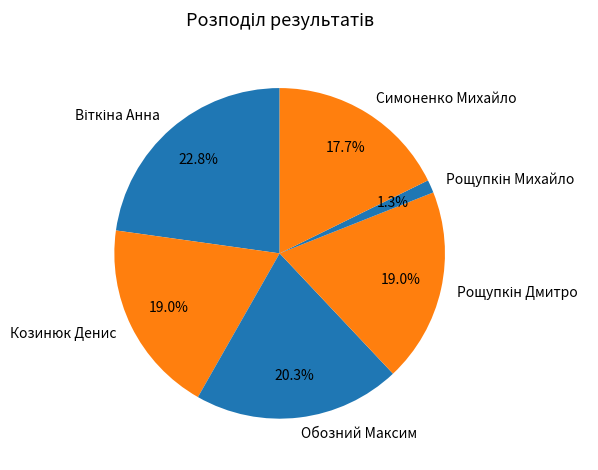

What is the ratio of the value at Обозний Максим to the value at Симоненко Михайло?

1.1